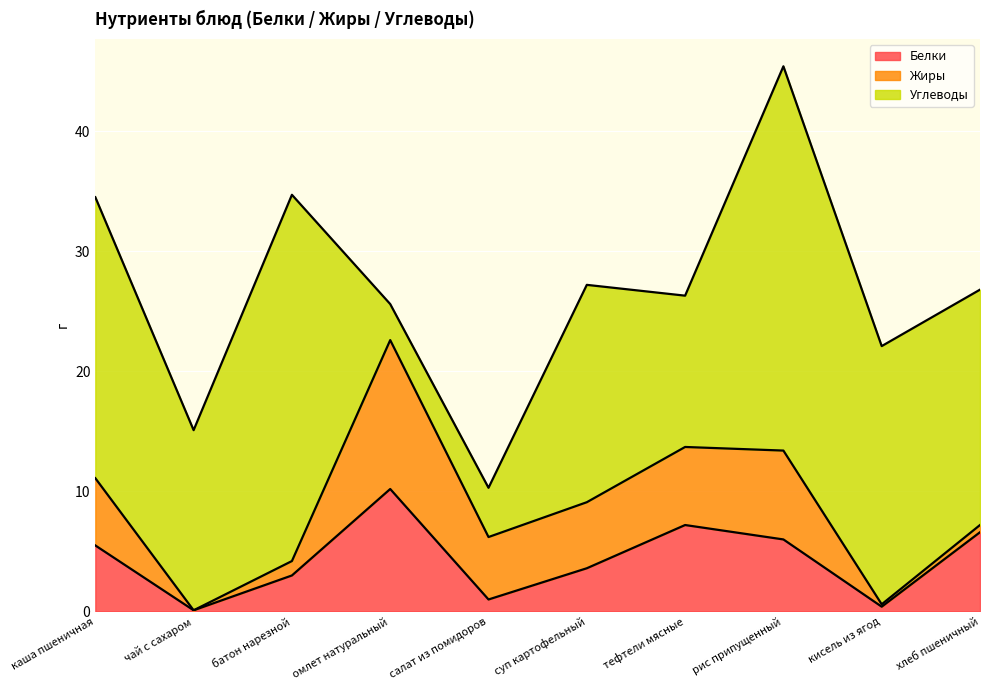

In Жиры, how many points are lower than both neighbors (excluding endpoints)?

3